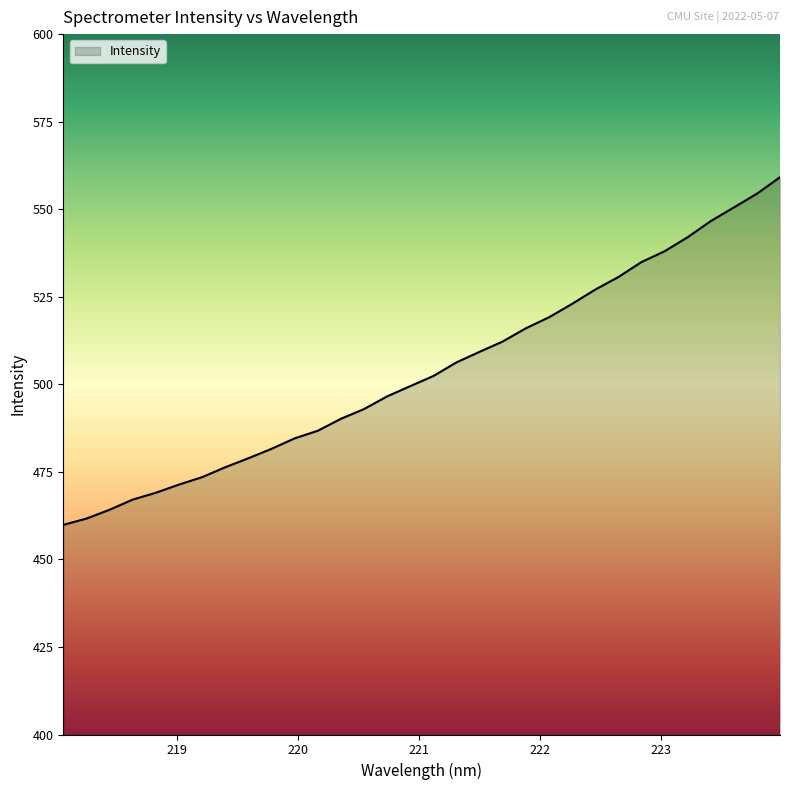

What is the smallest value displayed?

459.9